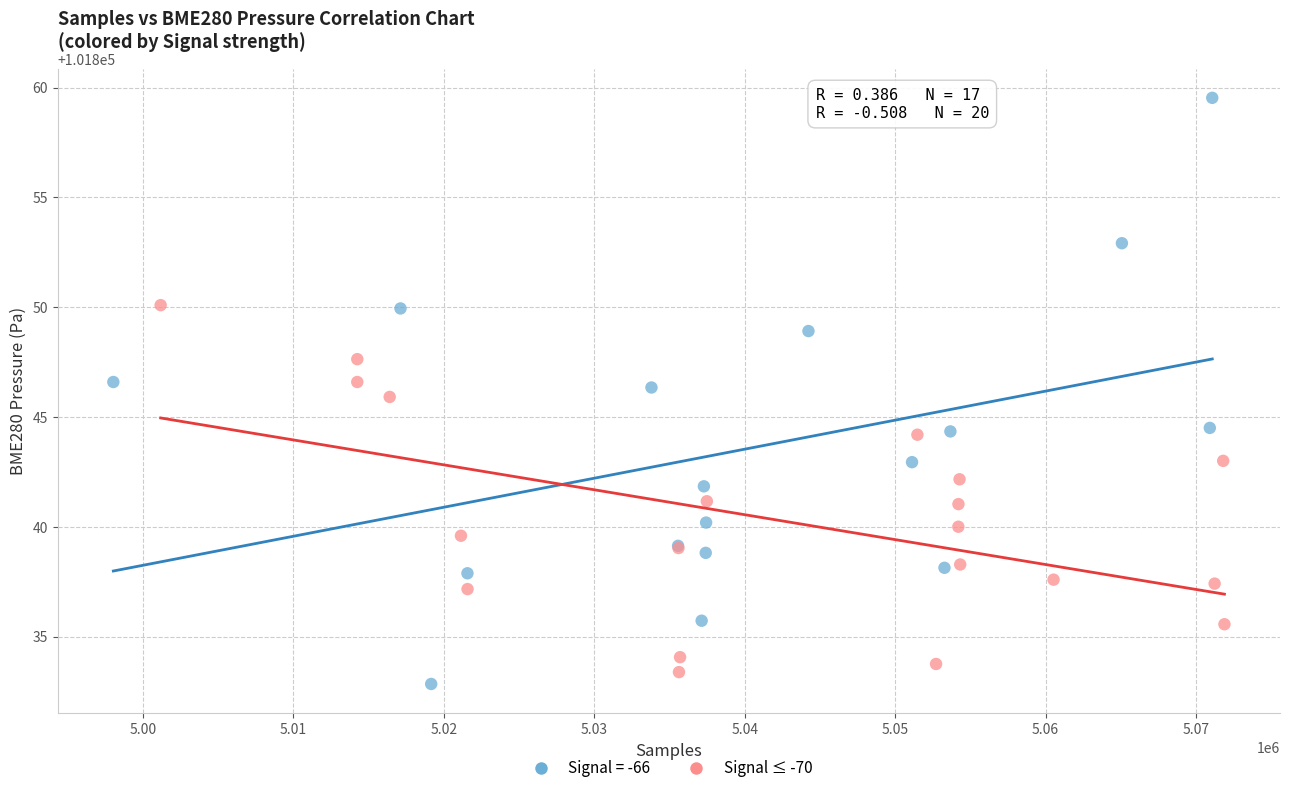

Which series has the largest Y range (max minus min)?

Signal = -66